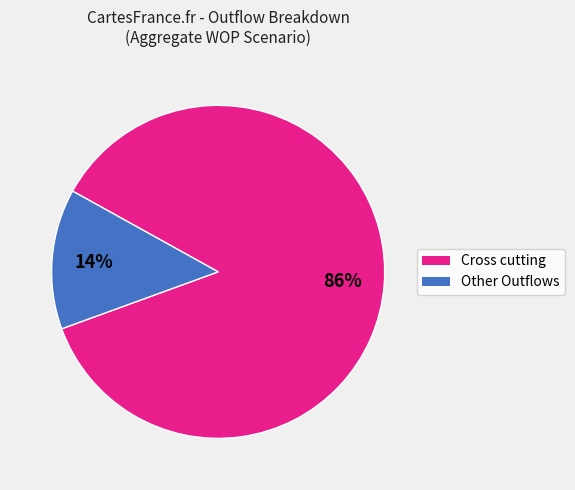

To the nearest percent, what is the average slice percentage?

50%